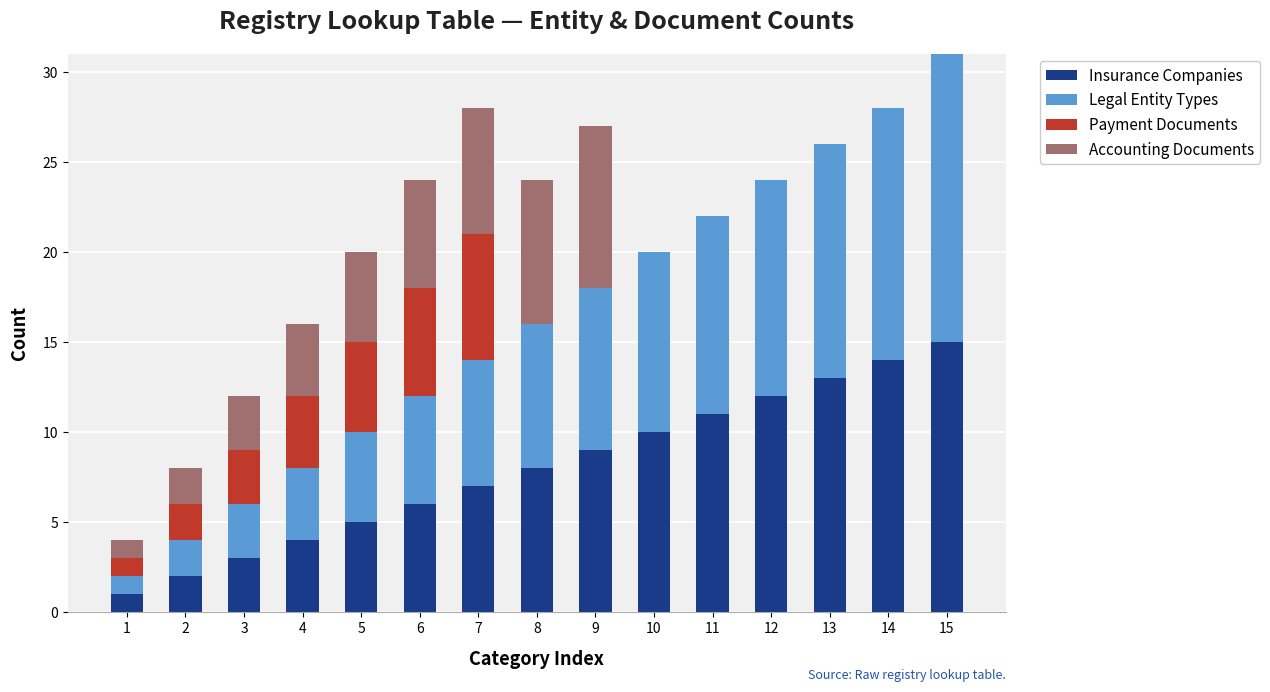

What is the total value across all series at 14?

28